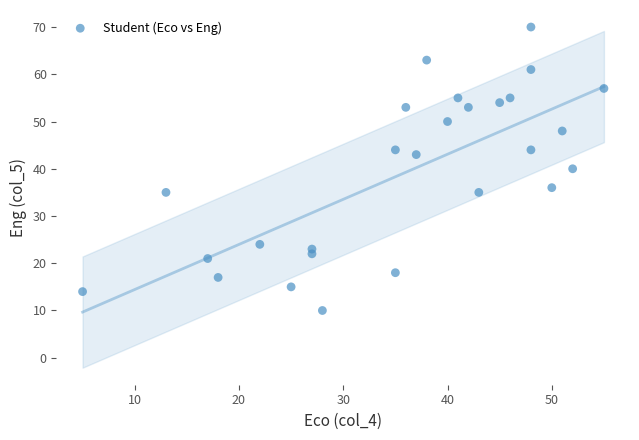

What is the range of X values (max minus min)?

50